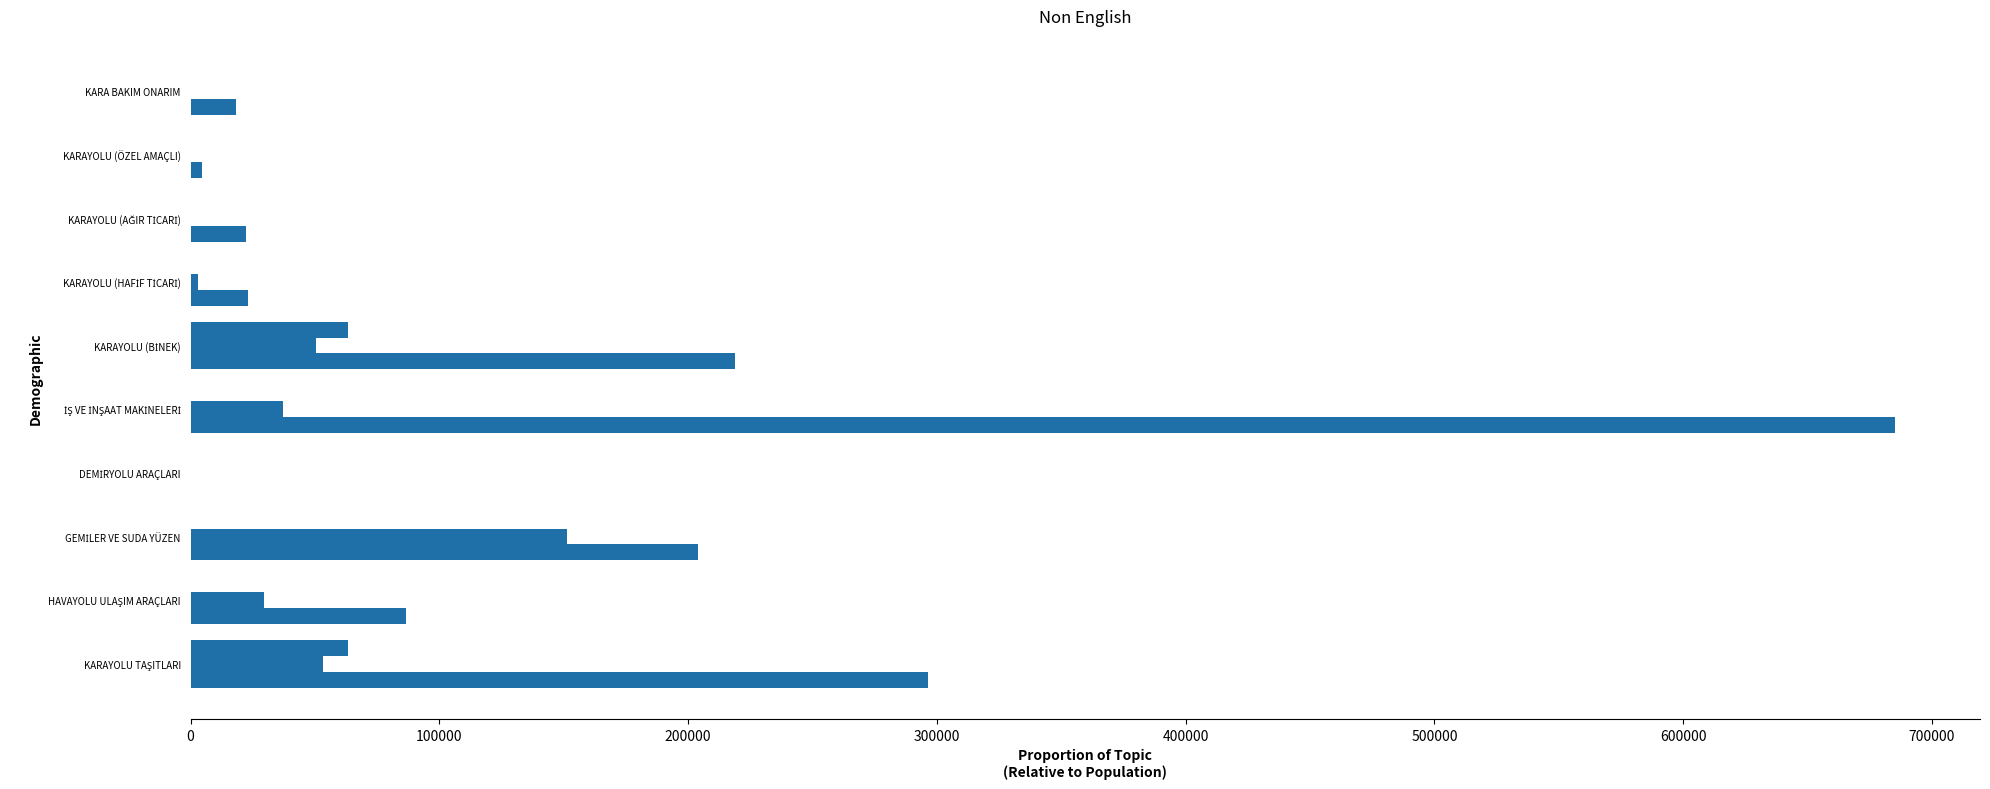

How many categories are shown in the chart?

10